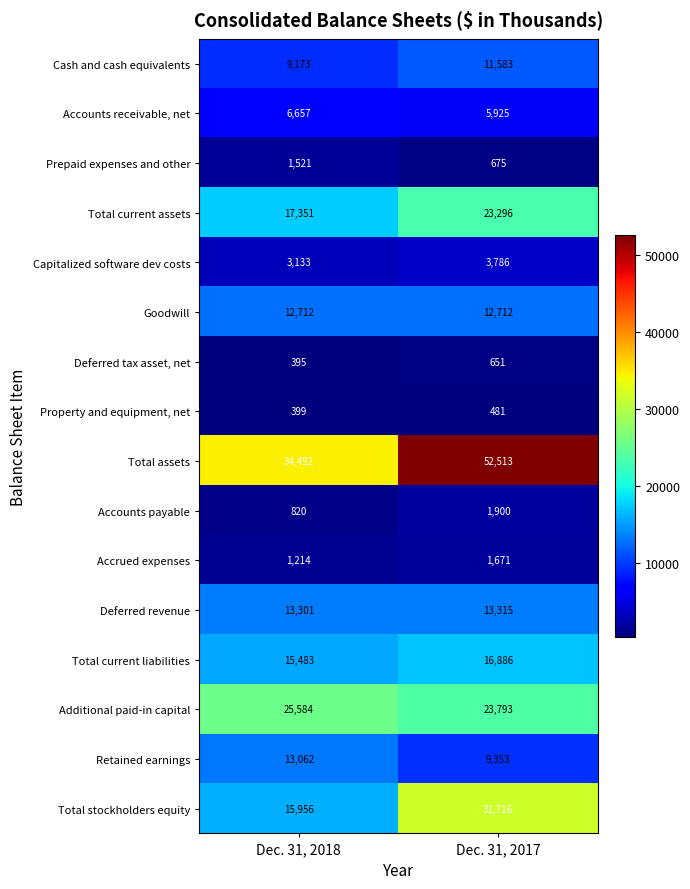

What is the total value across all series at Dec. 31, 2017?

210256